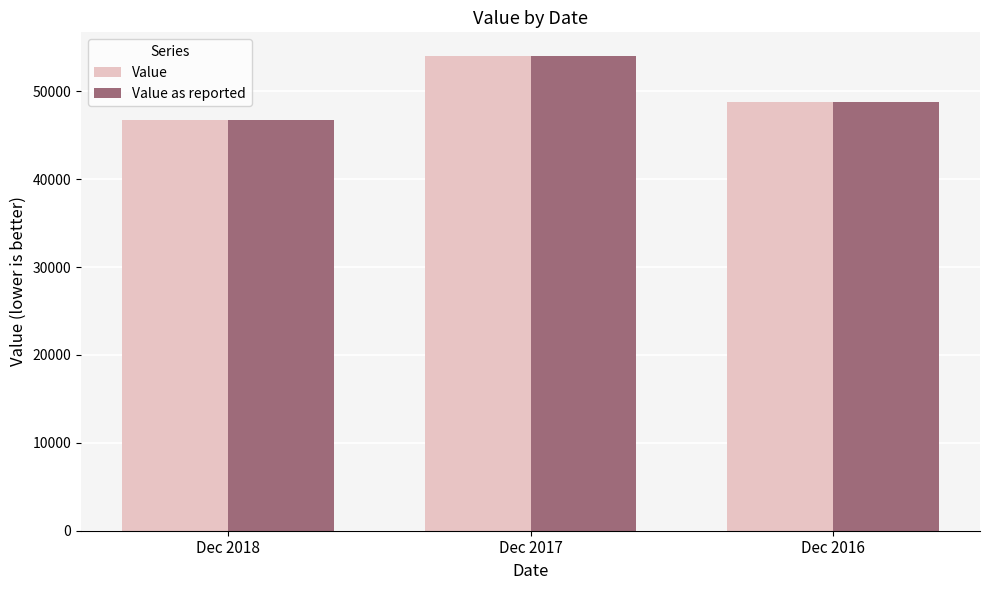

Reading left to right, what are all the values shown in this chart?

Value: 46760	54020	48810
Value as reported: 46760	54020	48810